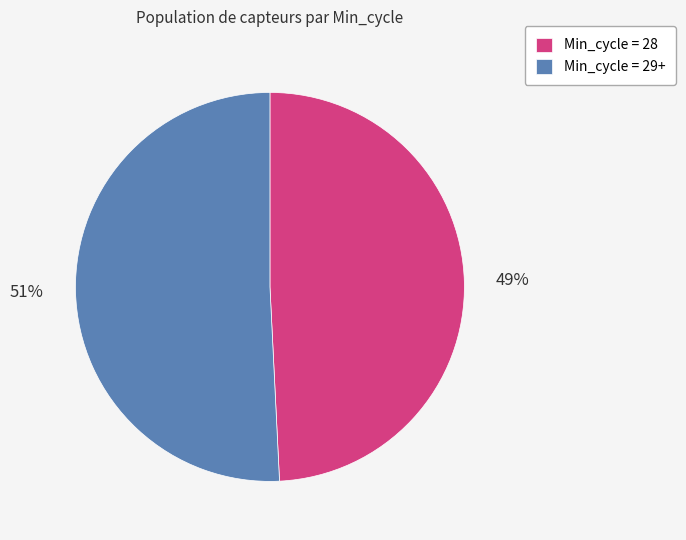

Do Min_cycle = 29+ and Min_cycle = 28 together represent more than half of the pie?

Yes